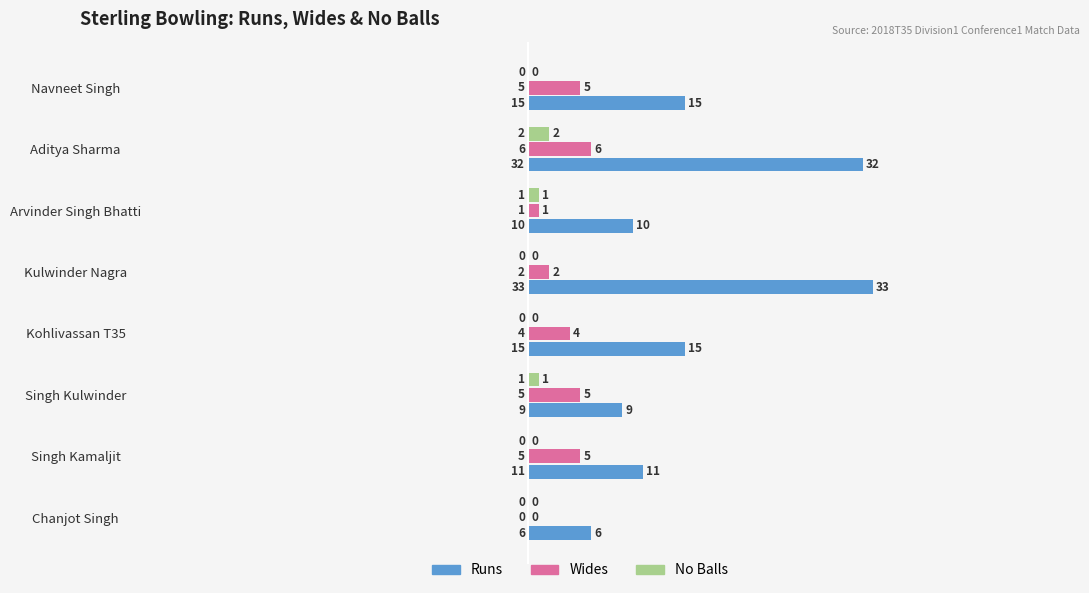

What are all the series names shown in the legend?

Runs, Wides, No Balls